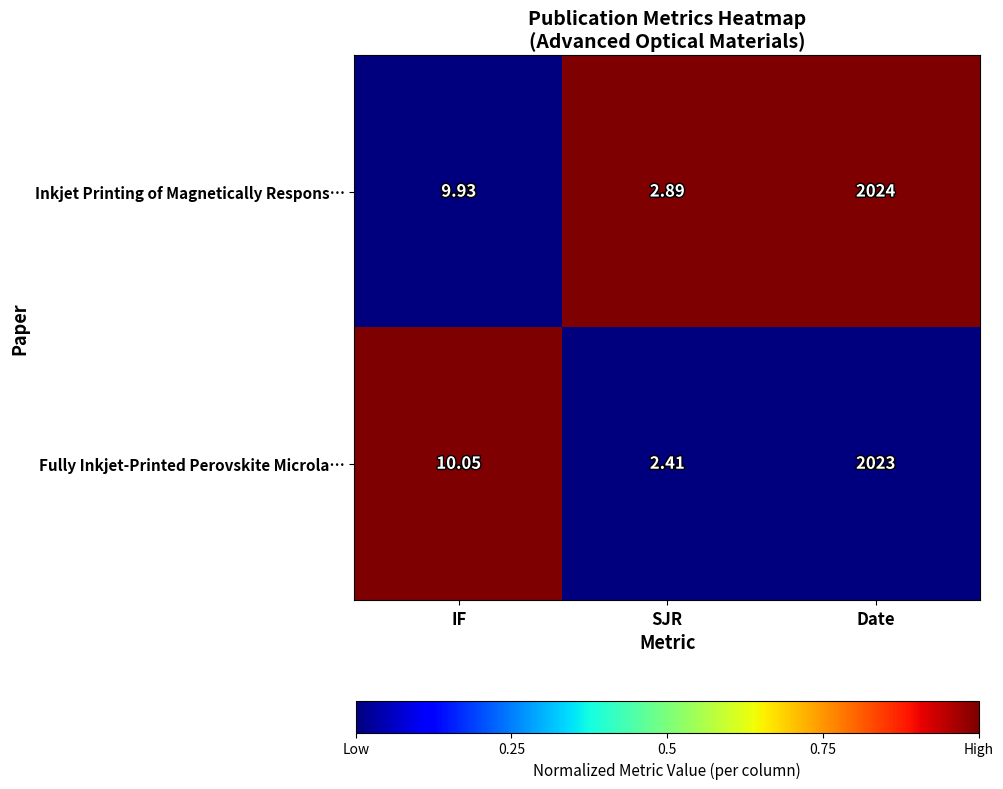

Rank the series by their average value, from highest to lowest.

Inkjet Printing of Magnetically Respons…, Fully Inkjet-Printed Perovskite Microla…